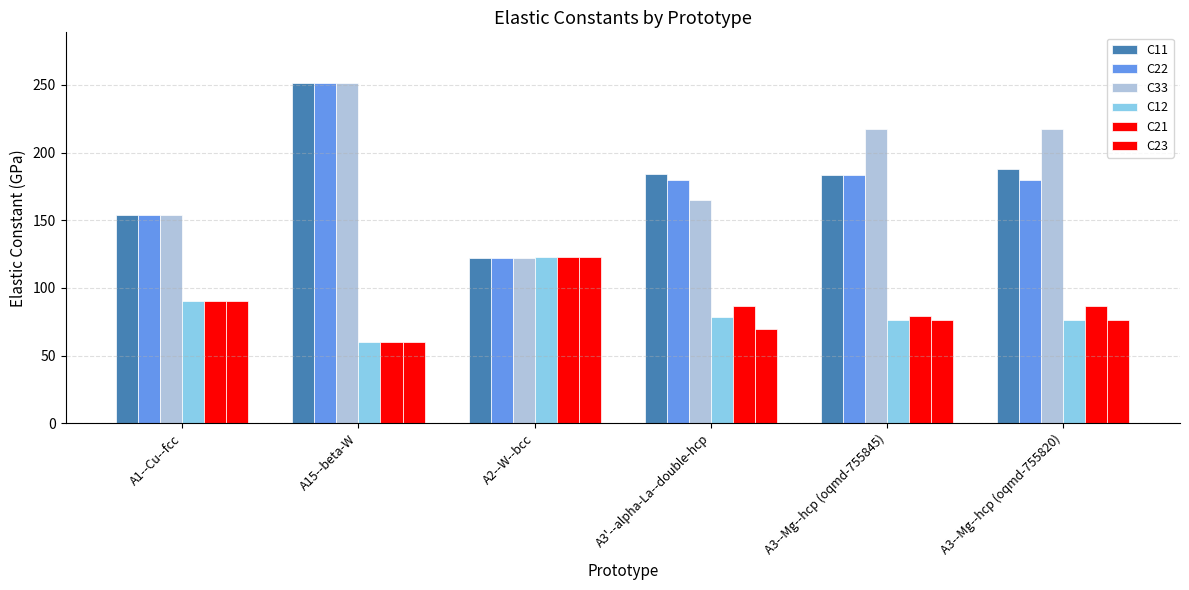

Which category has the highest value in the C11 series?

A15--beta-W